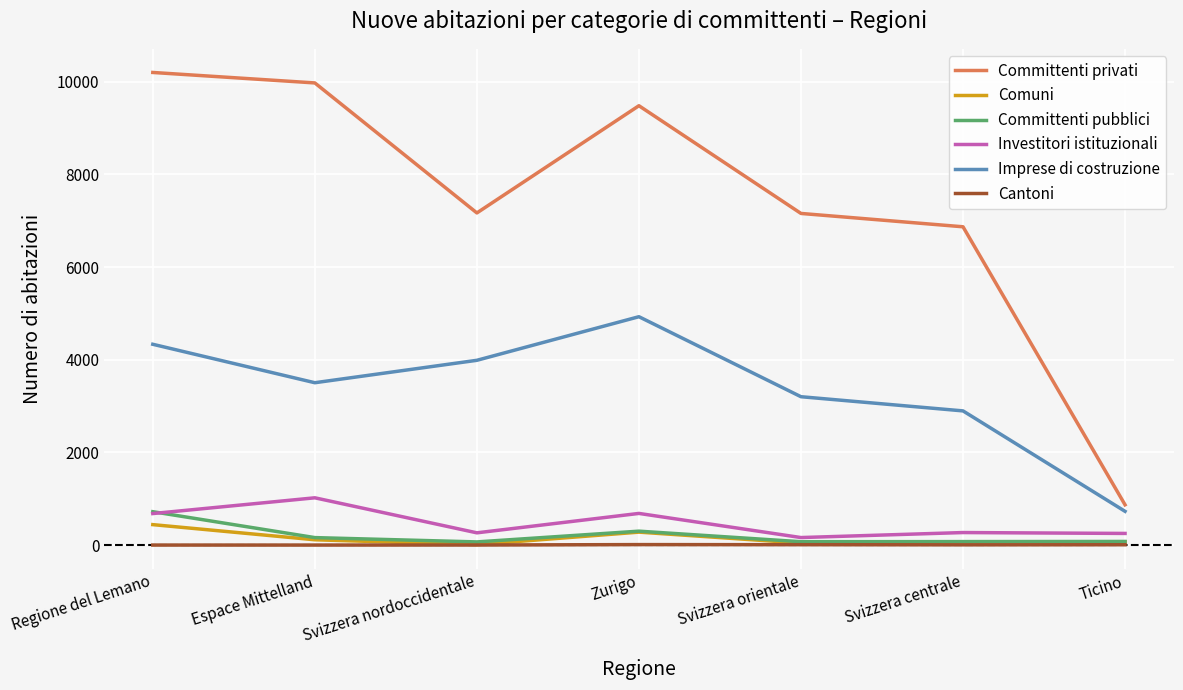

Between Svizzera nordoccidentale and Svizzera centrale, which series saw the biggest shift?

Imprese di costruzione